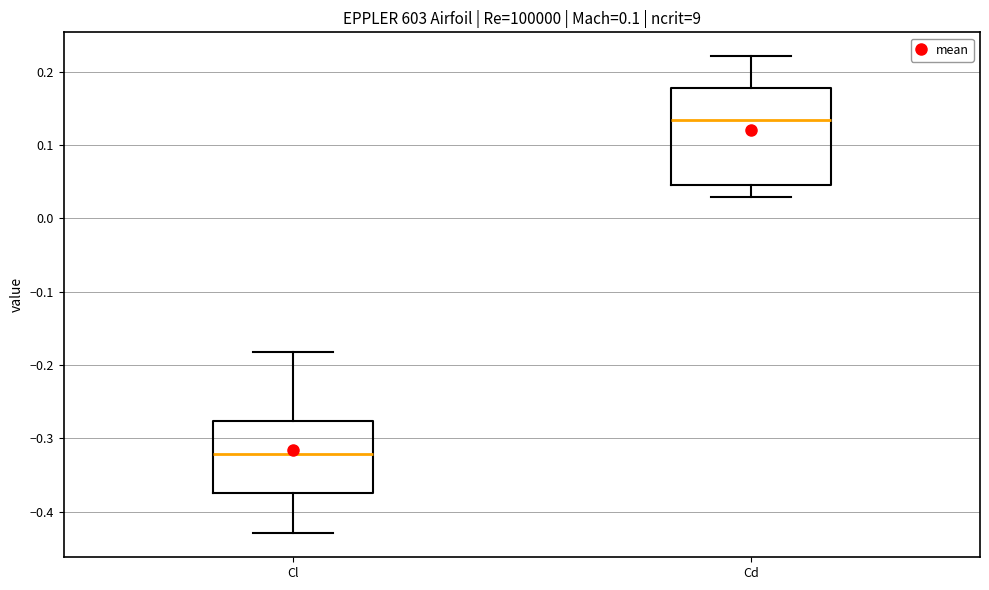

Reading left to right, read every box against the y-axis: the position of its median line, the range the box covers, and the ends of its whiskers. The values are not printed on the chart, so give them approximately, as read against the axis.

Cl: median -0.32, box -0.37 to -0.28, whiskers -0.43 to -0.18
Cd: median 0.13, box 0.05 to 0.18, whiskers 0.03 to 0.22